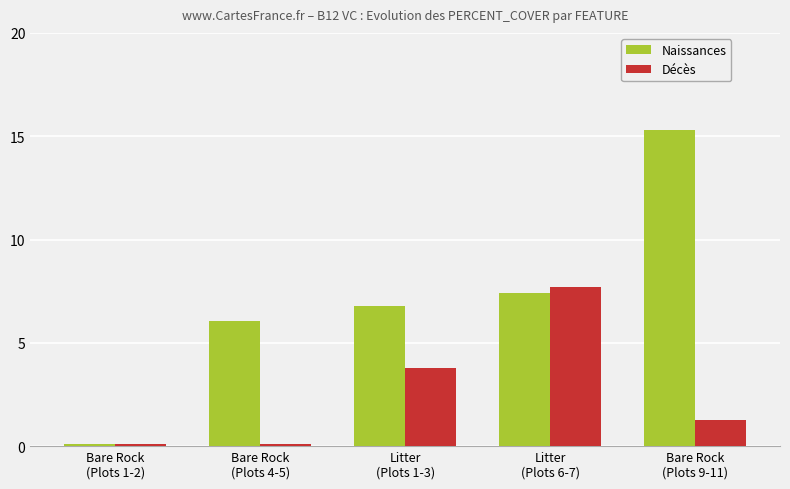

Which series has the largest total across all categories?

Naissances